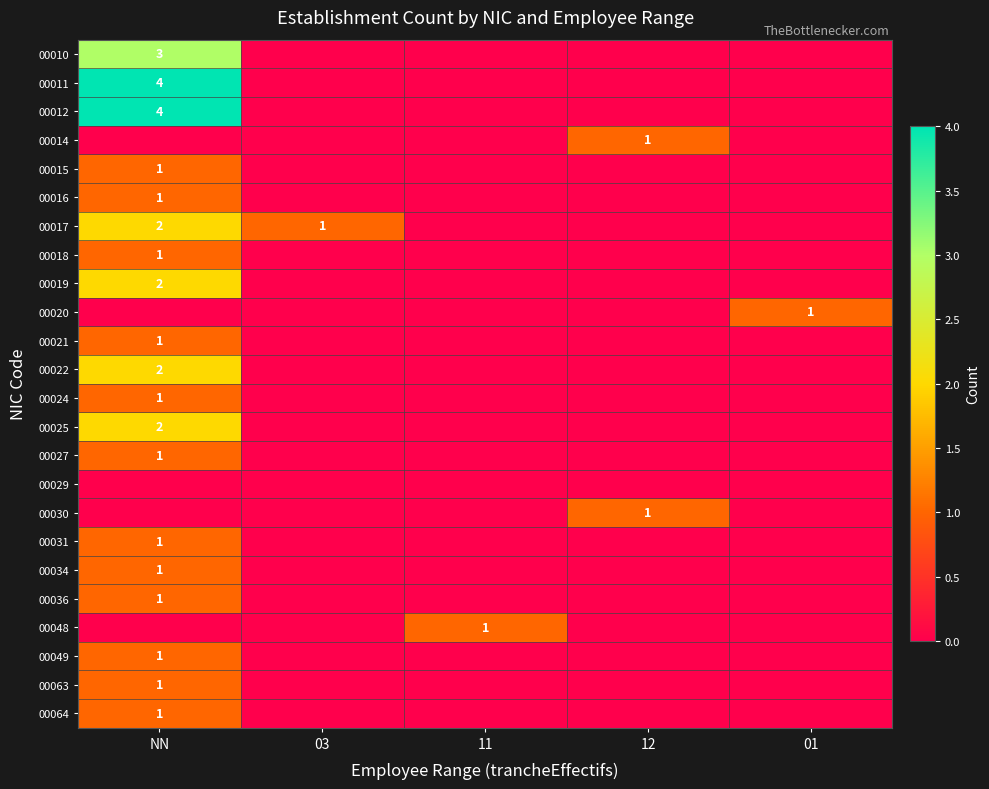

How many distinct data groups are displayed?

24